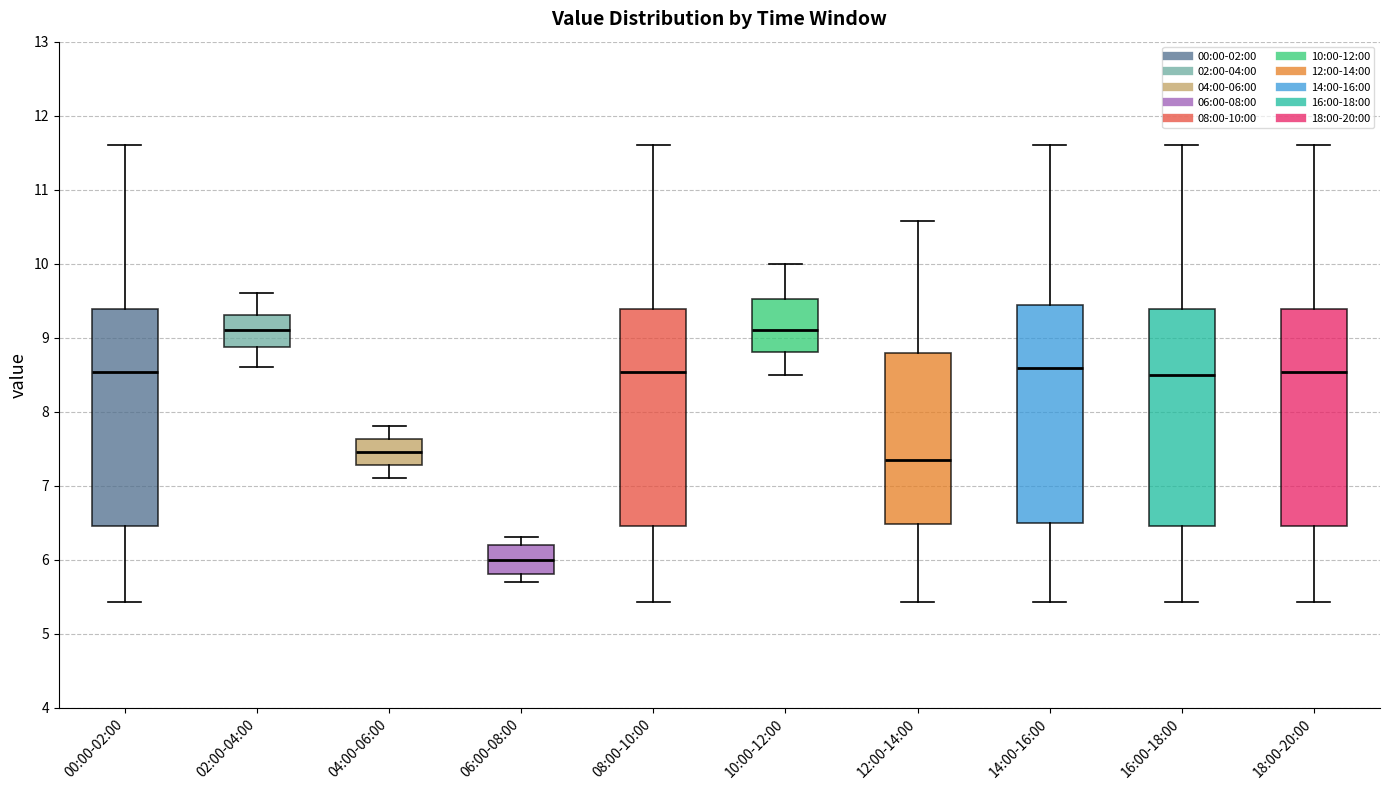

Reading left to right, transcribe this box plot: for each box, give where its median line is, the range the box spans, and where its two whiskers end, as read against the y-axis. The values are not printed on the chart, so give them approximately, as read against the axis.

00:00-02:00: median 8.5, box 6.5 to 9.4, whiskers 5.4 to 11.6
02:00-04:00: median 9.1, box 8.9 to 9.3, whiskers 8.6 to 9.6
04:00-06:00: median 7.5, box 7.3 to 7.6, whiskers 7.1 to 7.8
06:00-08:00: median 6.0, box 5.8 to 6.2, whiskers 5.7 to 6.3
08:00-10:00: median 8.5, box 6.5 to 9.4, whiskers 5.4 to 11.6
10:00-12:00: median 9.1, box 8.8 to 9.5, whiskers 8.5 to 10.0
12:00-14:00: median 7.4, box 6.5 to 8.8, whiskers 5.4 to 10.6
14:00-16:00: median 8.6, box 6.5 to 9.4, whiskers 5.4 to 11.6
16:00-18:00: median 8.5, box 6.5 to 9.4, whiskers 5.4 to 11.6
18:00-20:00: median 8.5, box 6.5 to 9.4, whiskers 5.4 to 11.6